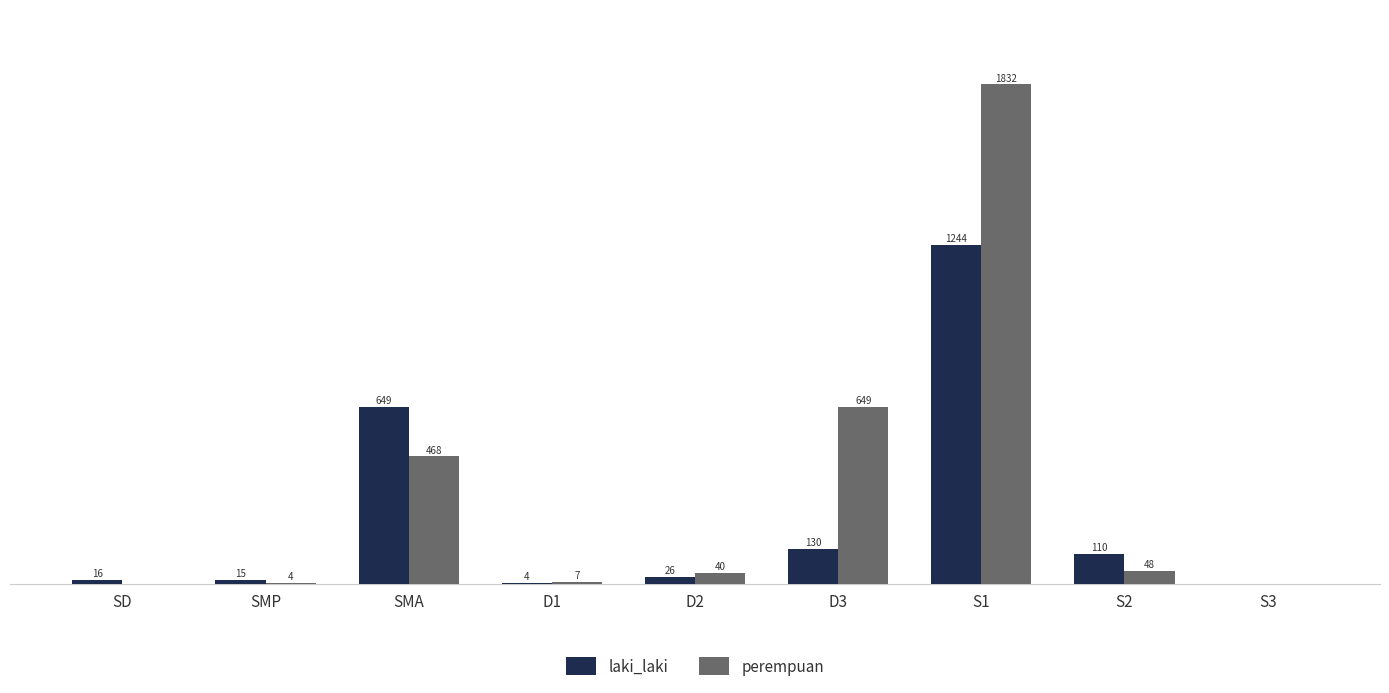

Between D1 and S3, which series saw the biggest shift?

perempuan